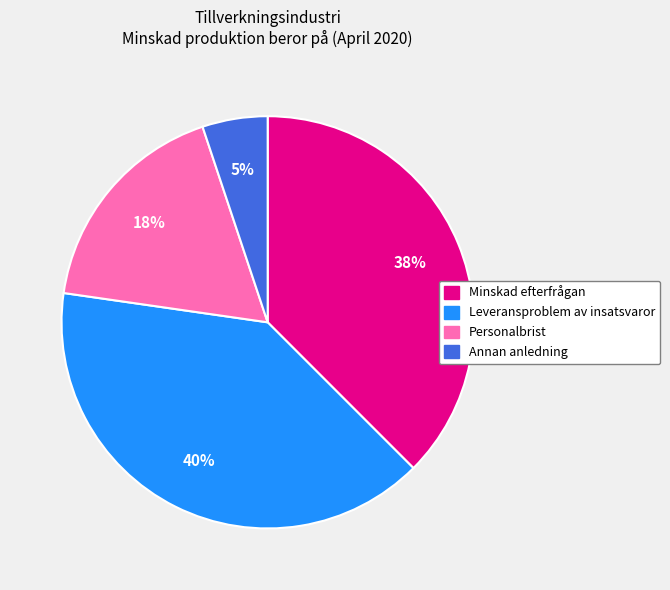

Rank the categories by value from lowest to highest.

Annan anledning, Personalbrist, Minskad efterfrågan, Leveransproblem av insatsvaror